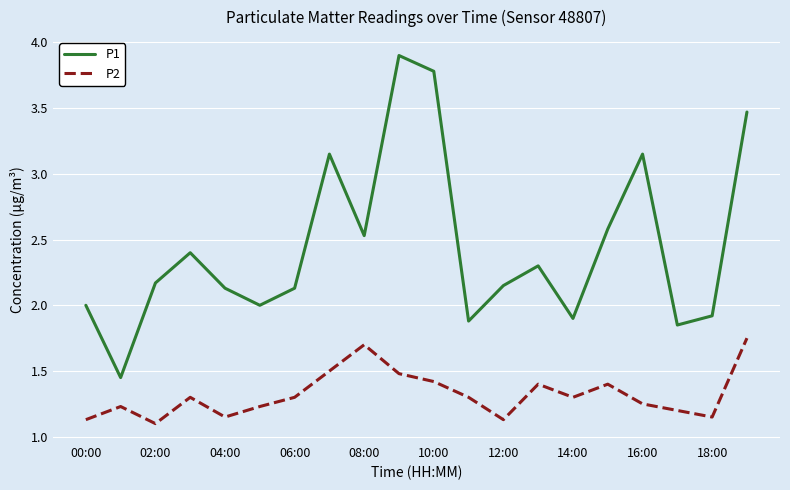

In P1, how many points are lower than both neighbors (excluding endpoints)?

6